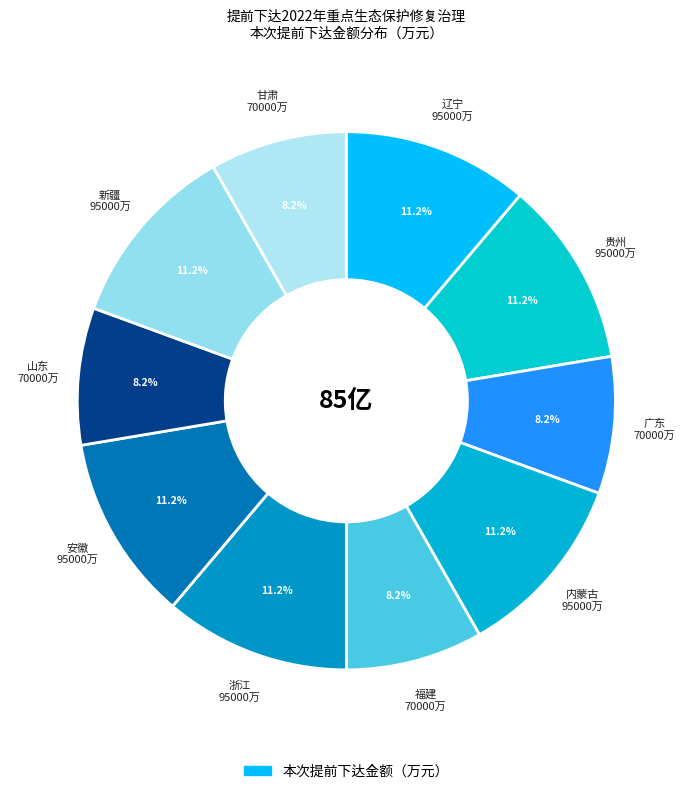

Rank the categories by value from lowest to highest.

广东, 福建, 山东, 甘肃, 辽宁, 贵州, 内蒙古, 浙江, 安徽, 新疆